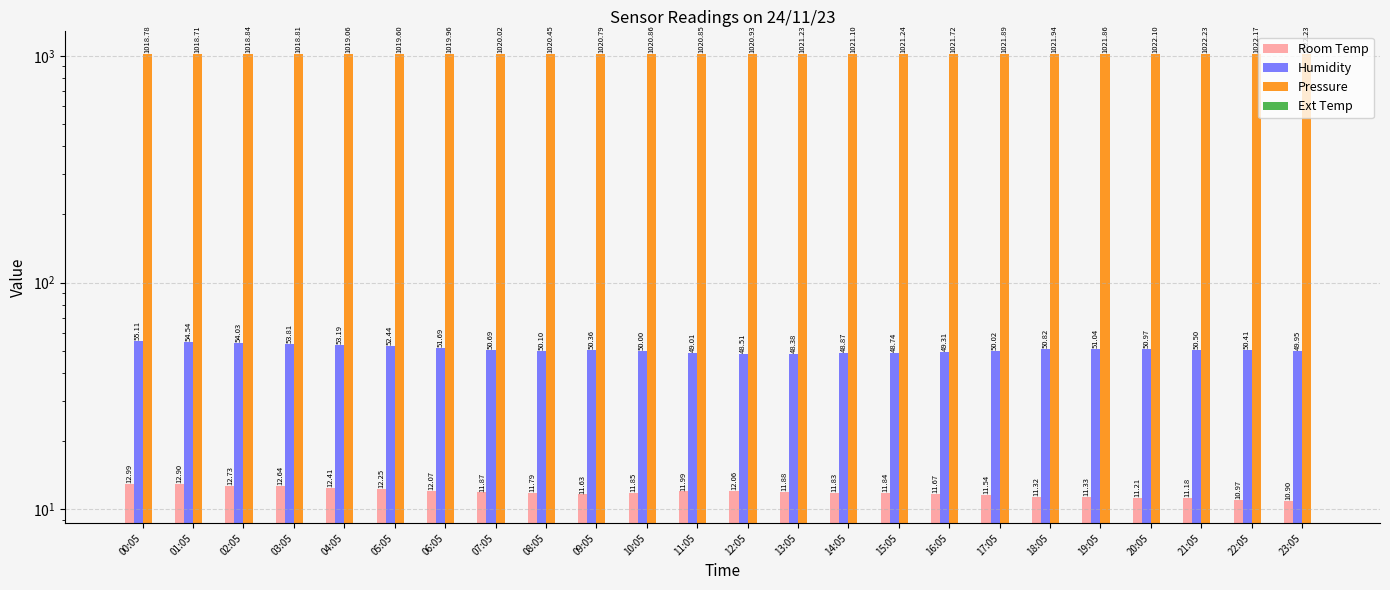

Reading left to right, what are all the values shown in this chart?

Room Temp: 13.0	12.9	12.7	12.6	12.4	12.2	12.1	11.9	11.8	11.6	11.8	12.0	12.1	11.9	11.8	11.8	11.7	11.5	11.3	11.3	11.2	11.2	11.0	10.9
Humidity: 55.1	54.5	54.0	53.8	53.2	52.4	51.7	50.7	50.1	50.4	50.0	49.0	48.5	48.4	48.9	48.7	49.3	50.0	50.8	51.0	51.0	50.5	50.4	50.0
Pressure: 1018.8	1018.7	1018.8	1018.8	1019.1	1019.6	1020.0	1020.0	1020.5	1020.8	1020.9	1020.9	1020.9	1021.2	1021.1	1021.2	1021.7	1021.9	1021.9	1021.9	1022.1	1022.2	1022.2	1022.2
Ext Temp: 0.0	0.0	0.0	0.0	0.0	0.0	0.0	0.0	0.0	0.0	0.0	0.0	0.0	0.0	0.0	0.0	0.0	0.0	0.0	0.0	0.0	0.0	0.0	0.0